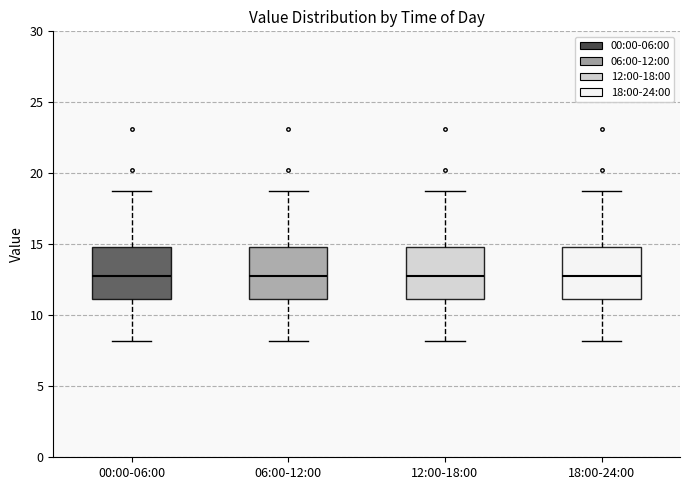

Where does the lower whisker of the box for 18:00-24:00 end on the y-axis? The values are not printed on the chart, so give them approximately, as read against the axis.

8.0